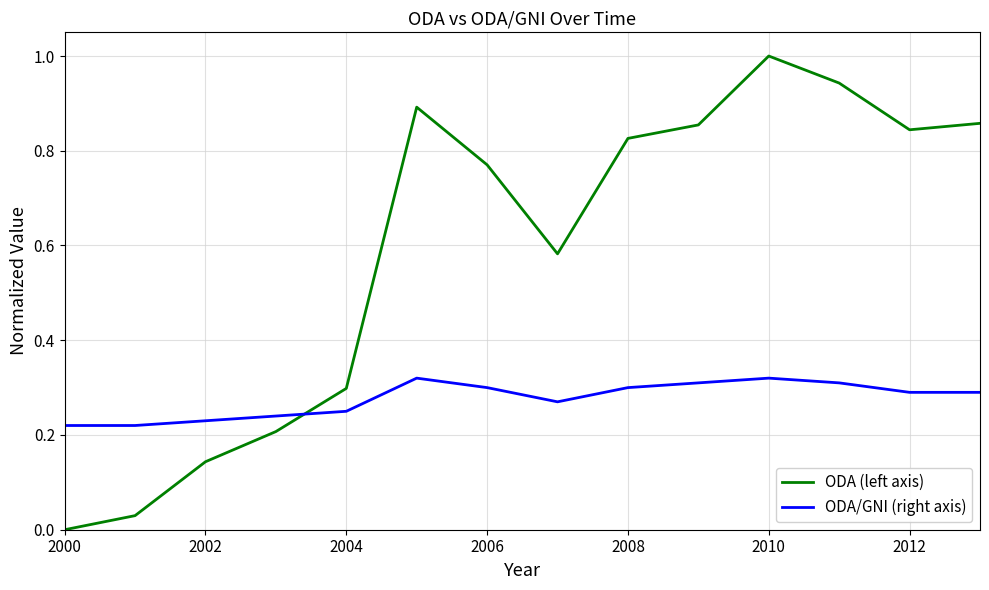

How many lines are shown in the chart?

2